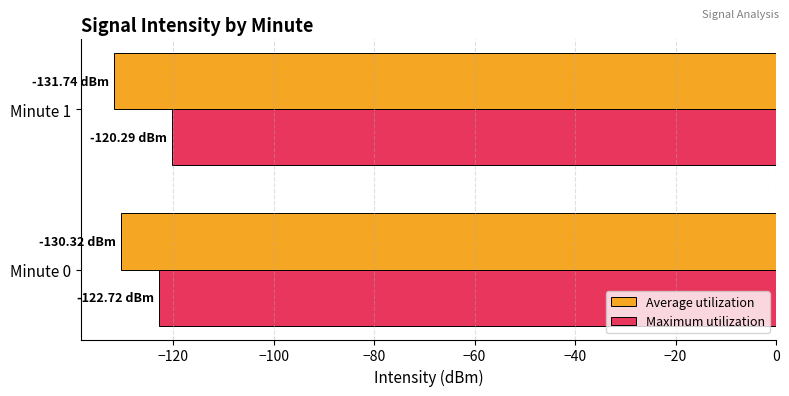

Rank the series at Minute 1 from highest to lowest value.

Maximum utilization, Average utilization